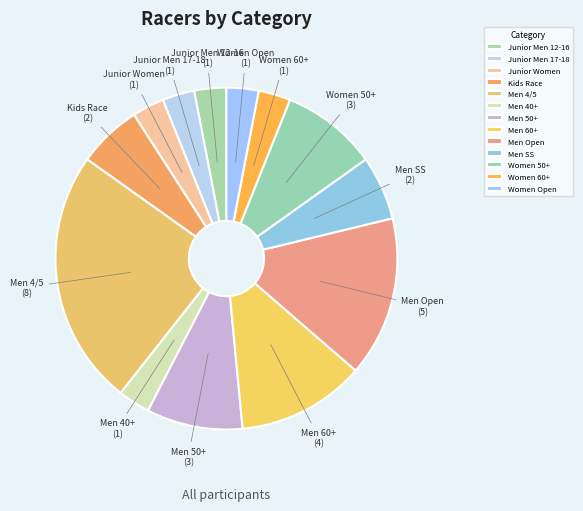

What is the largest slice in the pie chart?

Men 4/5